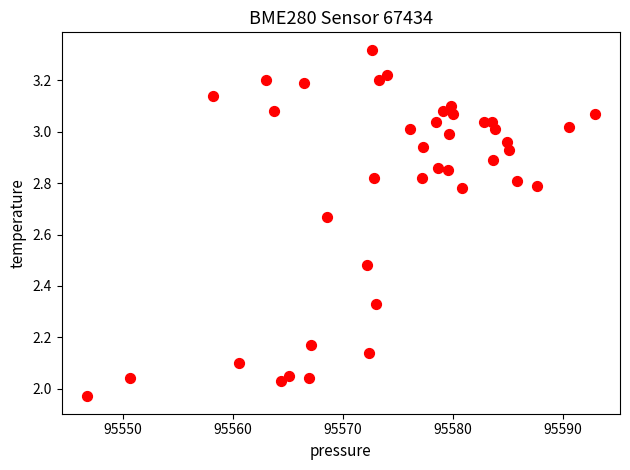

What is the range of X values (max minus min)?

46.2